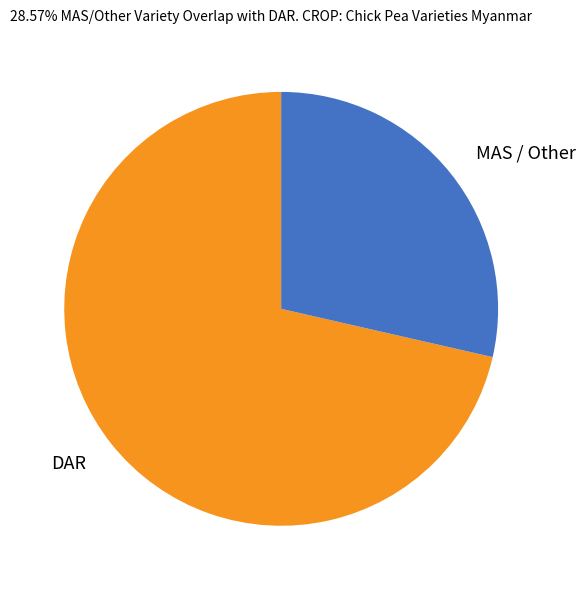

What is the majority slice?

DAR